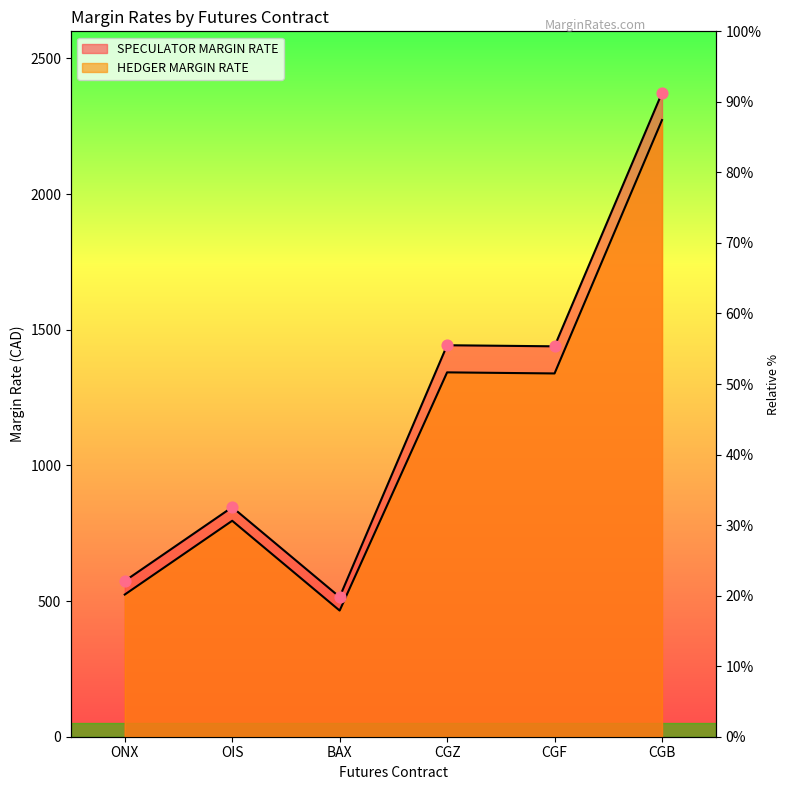

Which series has the largest total across all categories?

SPECULATOR MARGIN RATE